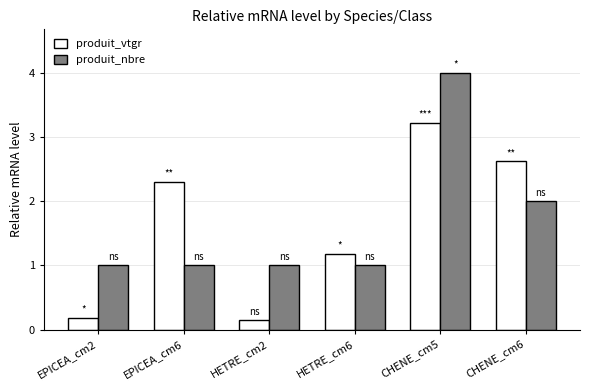

Which category has the highest value across all series?

CHENE_cm5